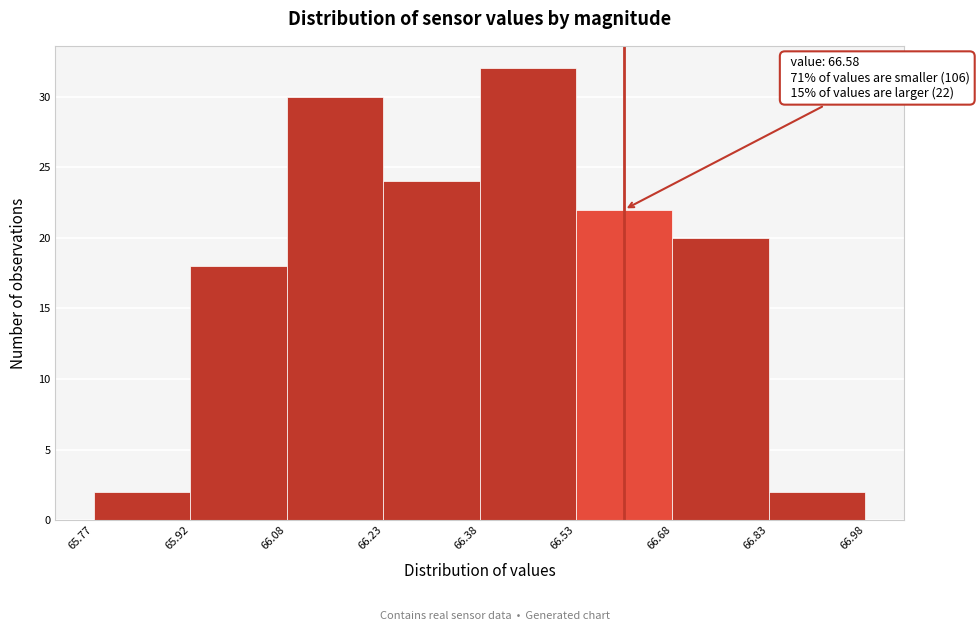

Which range on the x-axis has the tallest bar?

66.38 to 66.53